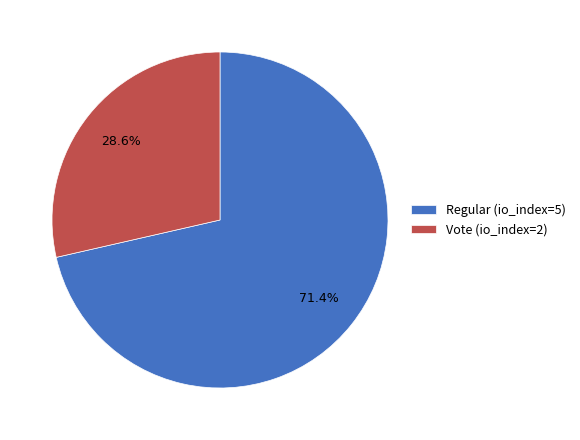

What is the largest slice in the pie chart?

Regular (io_index=5)